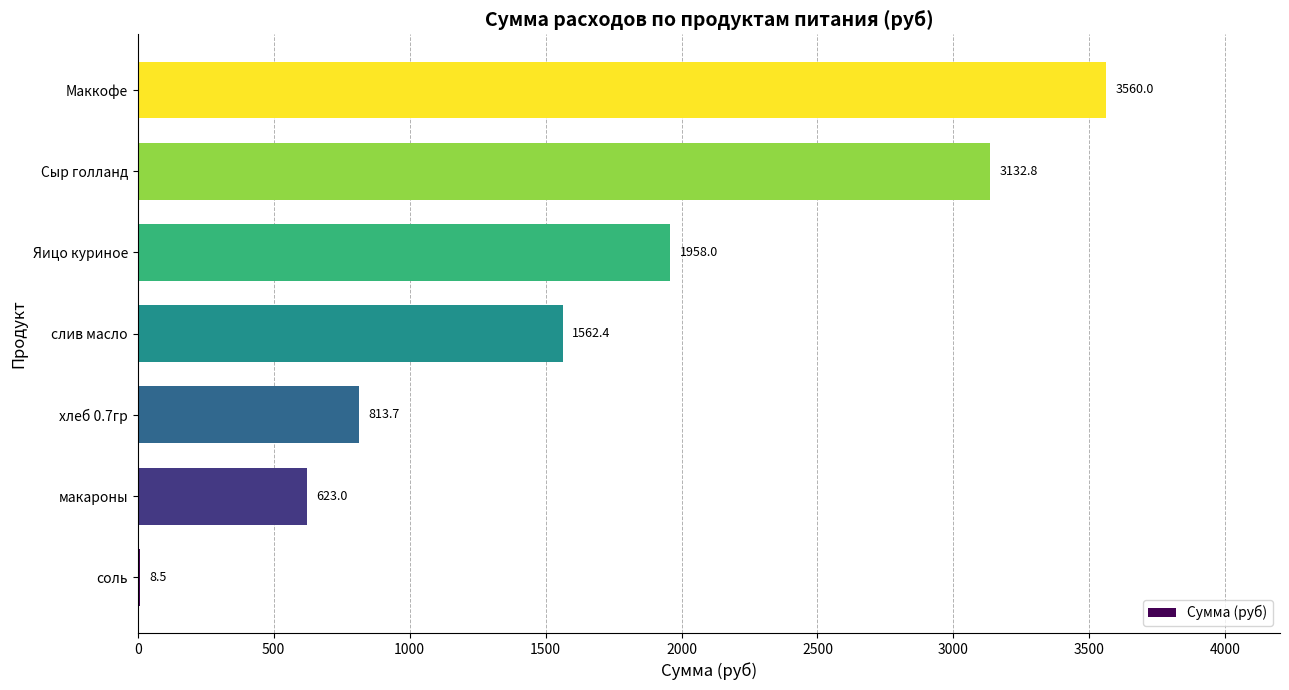

Reading bottom to top, transcribe all the data shown in this chart.

соль=8.5	макароны=623.0	хлеб 0.7гр=813.7	слив масло=1562.4	Яицо куриное=1958.0	Сыр голланд=3132.8	Маккофе=3560.0